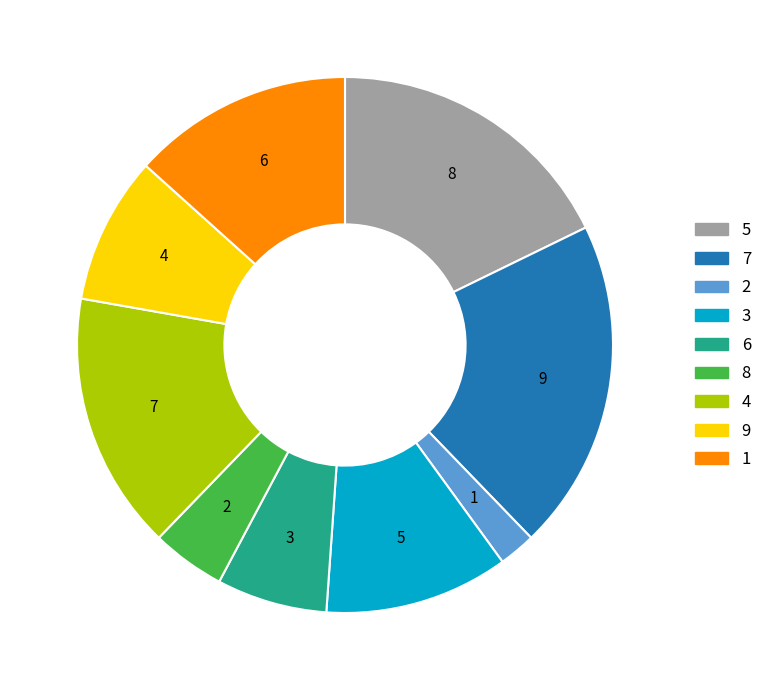

Which has a higher value, 2 or 3?

3